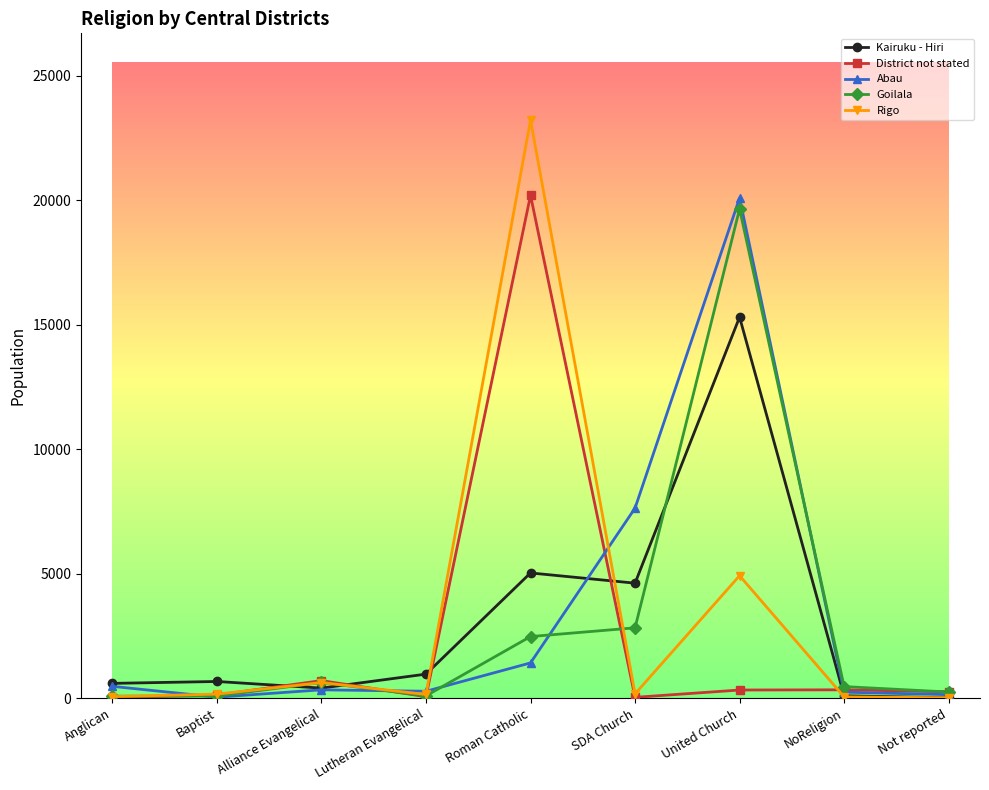

What are all the series names shown in the legend?

Kairuku - Hiri, District not stated, Abau, Goilala, Rigo